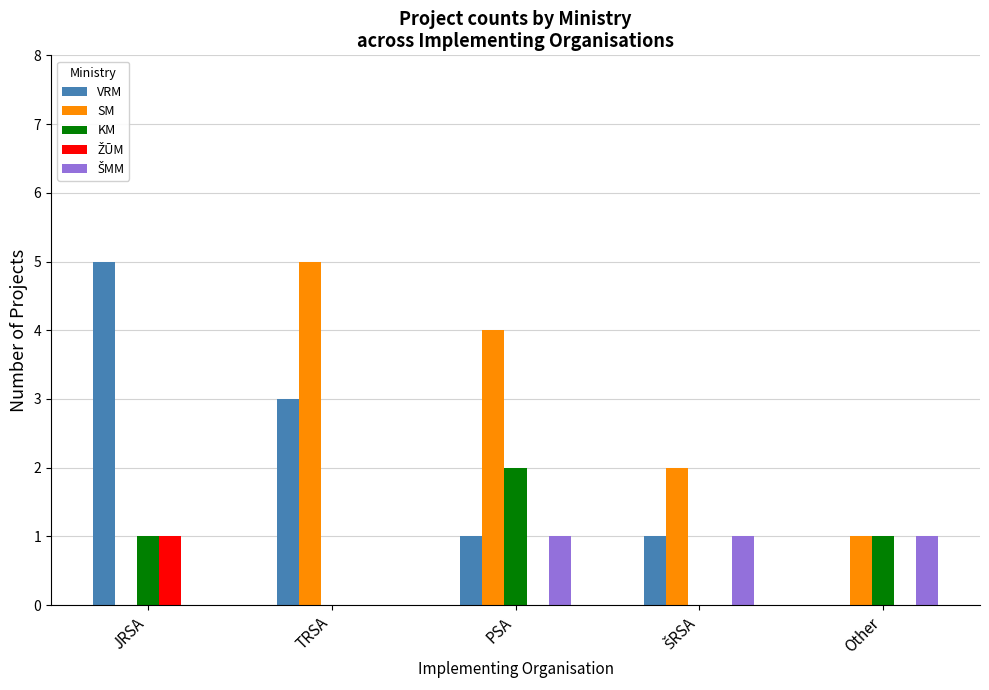

What is the sum of the VRM values at TRSA and Other?

3